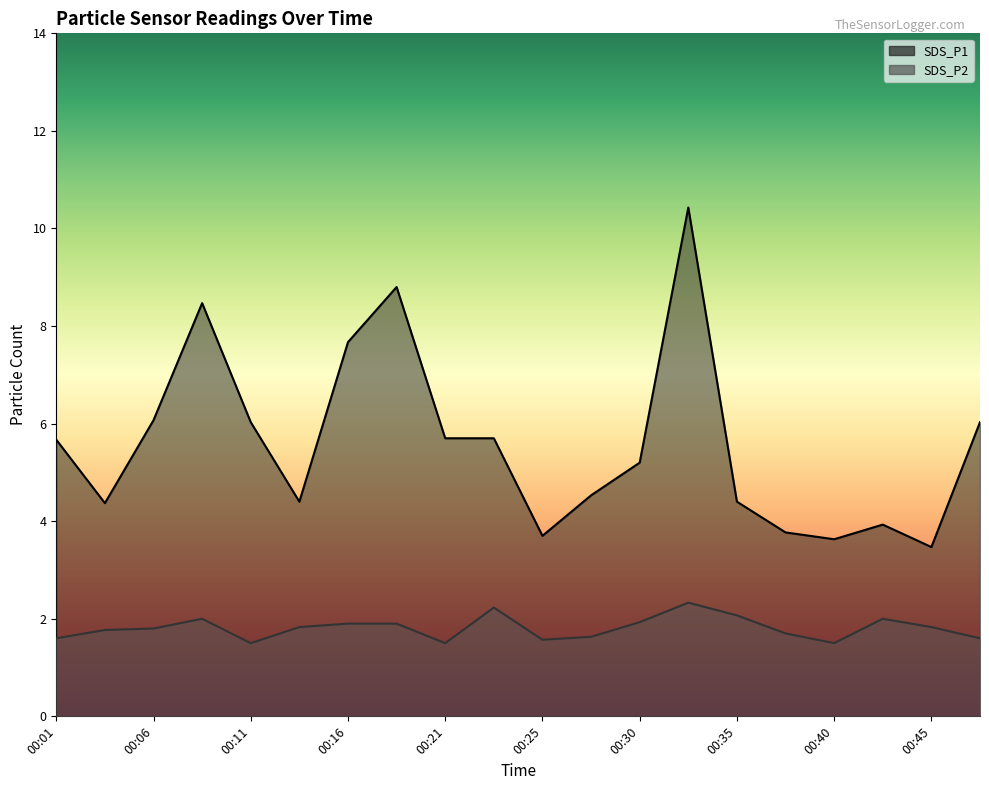

What are all the series names shown in the legend?

SDS_P1, SDS_P2